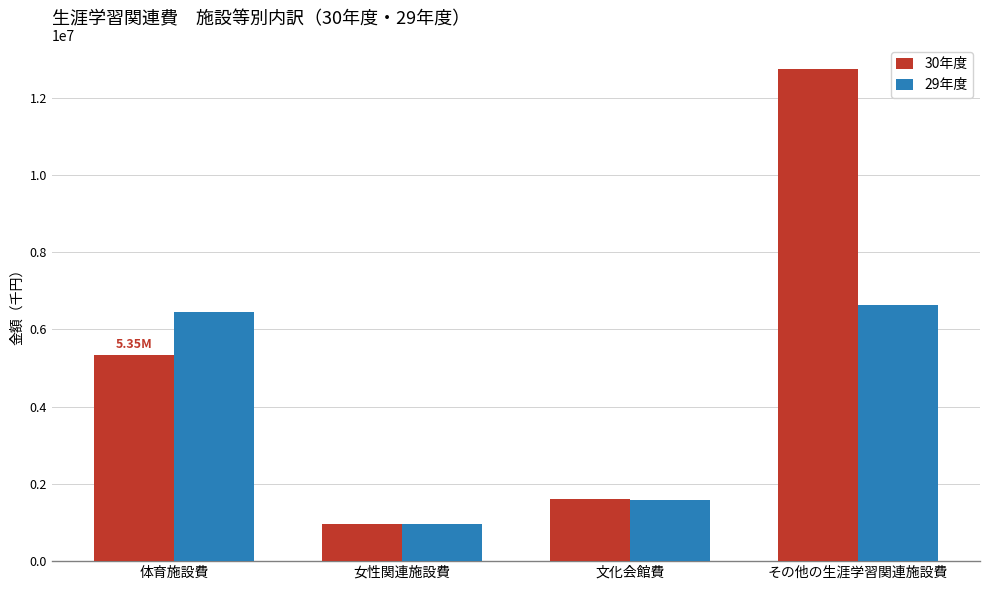

Which series has the widest spread of values?

30年度